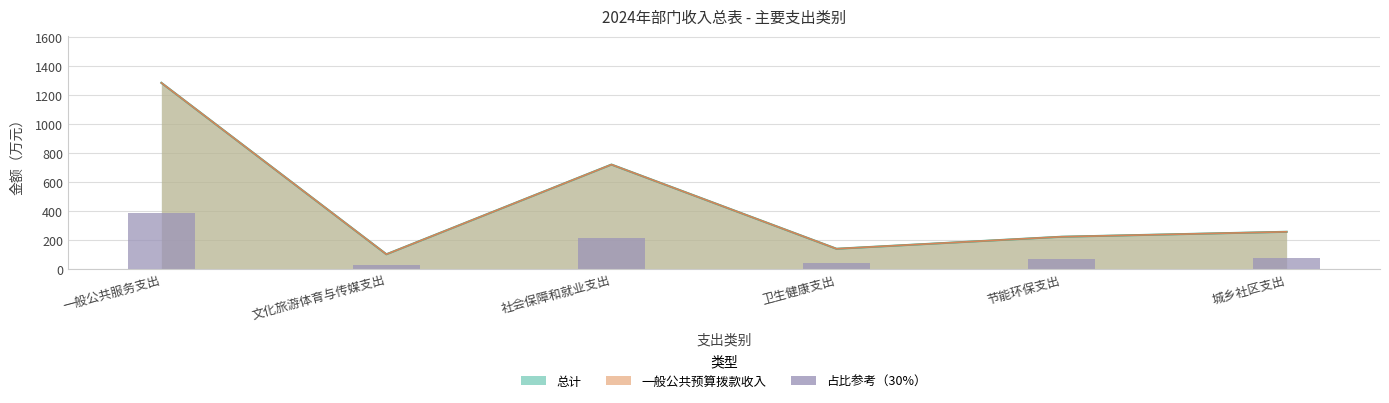

What is the smallest value displayed?

30.5